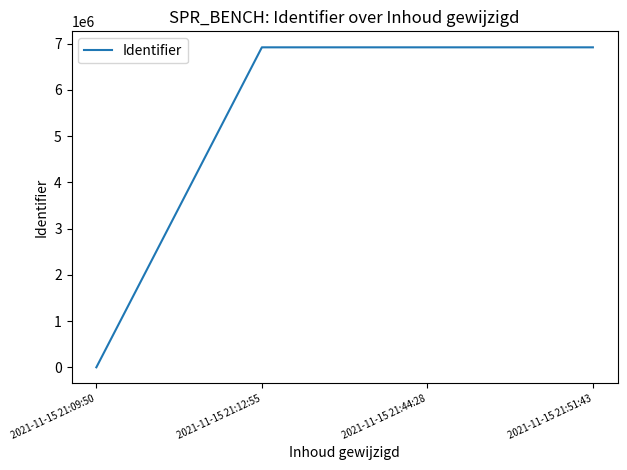

What is the change in value from 2021-11-15 21:09:50 to 2021-11-15 21:44:28?

+6921362